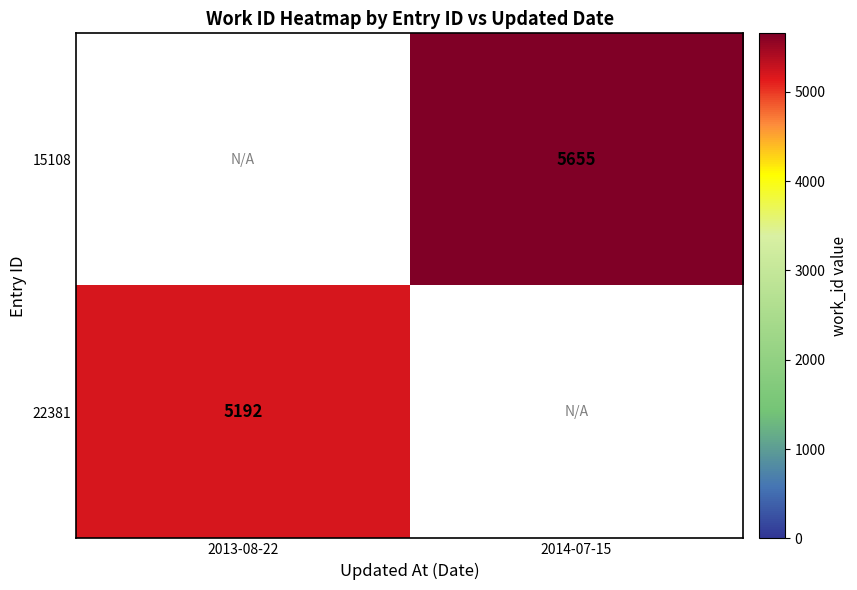

The value of 15108 at 2014-07-15 is 8125. True or false?

False